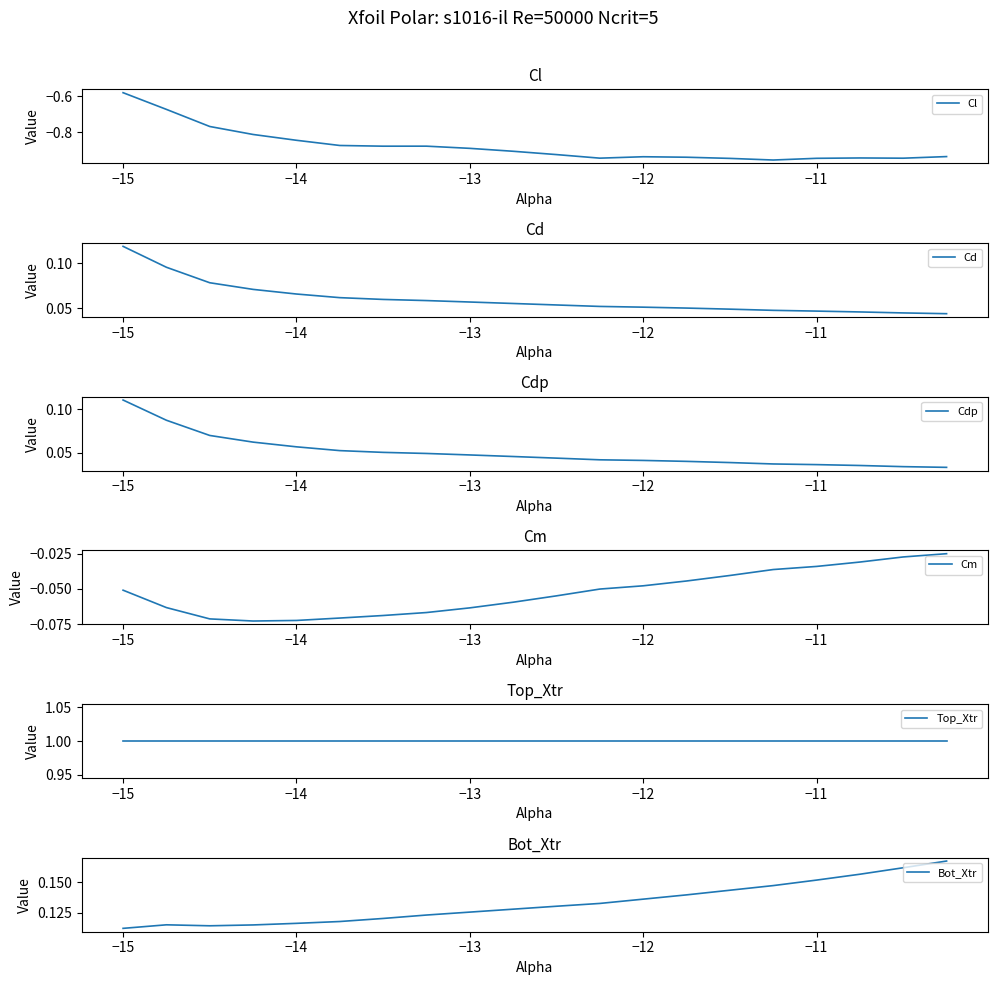

How many lines are shown in the chart?

6